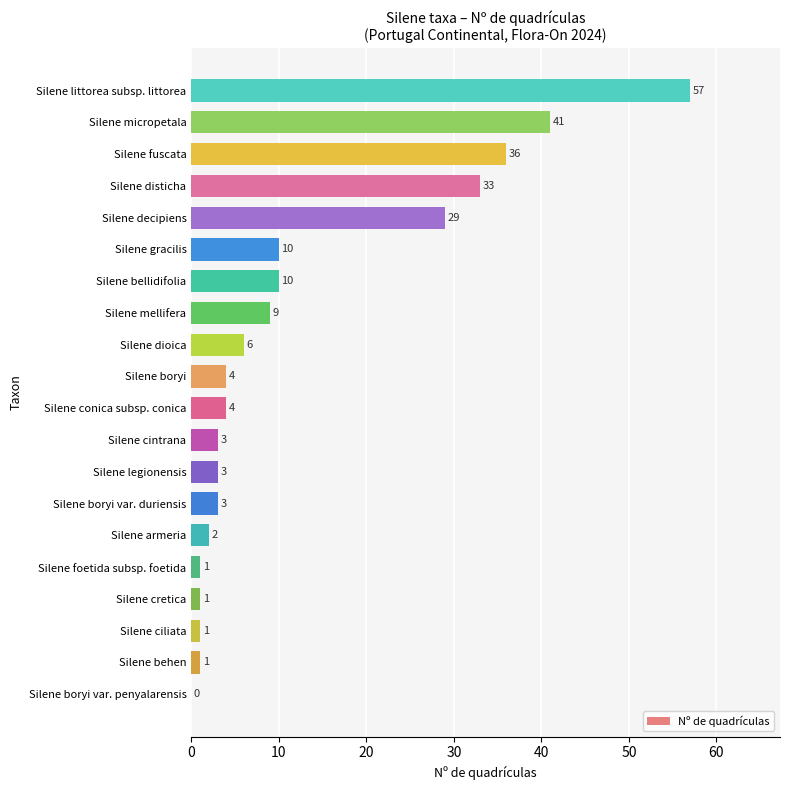

What is the change in value from Silene gracilis to Silene littorea subsp. littorea?

+47